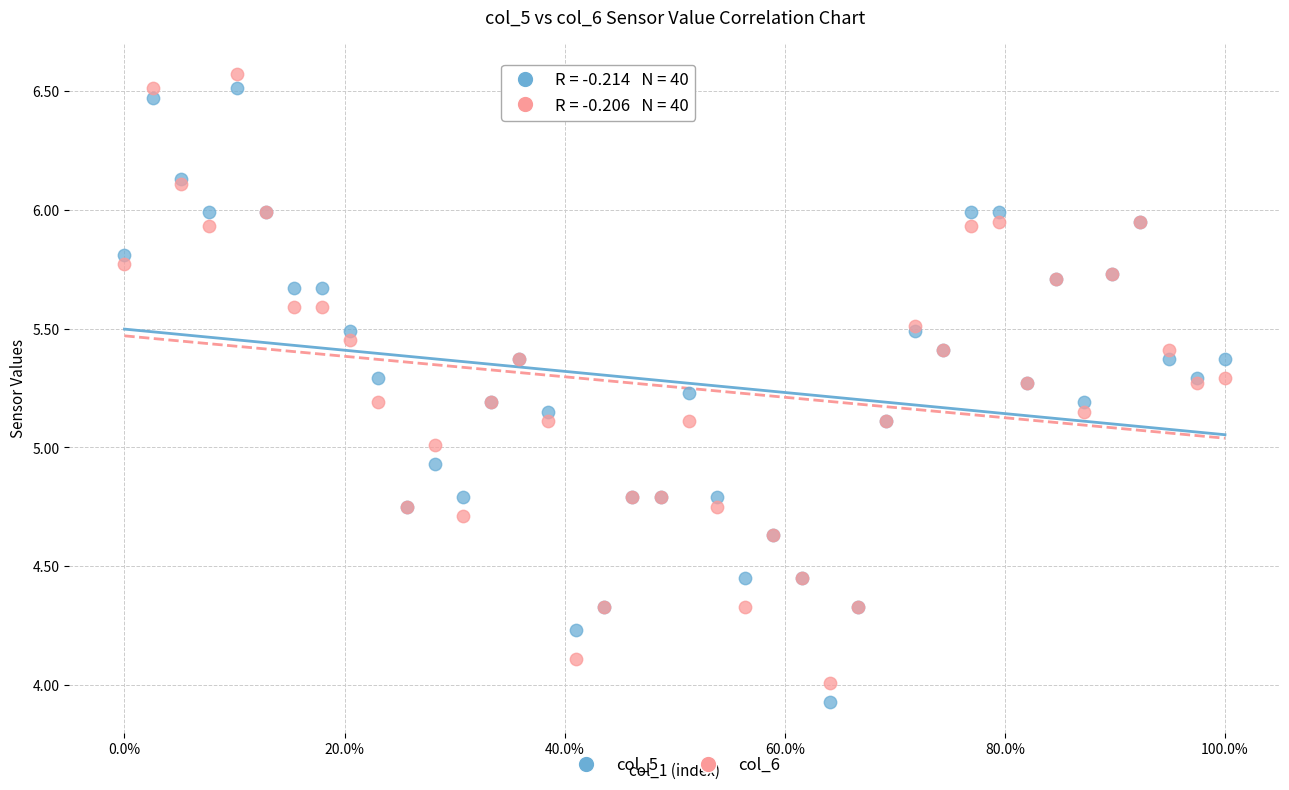

What are all the series names shown in the legend?

col_5, col_6